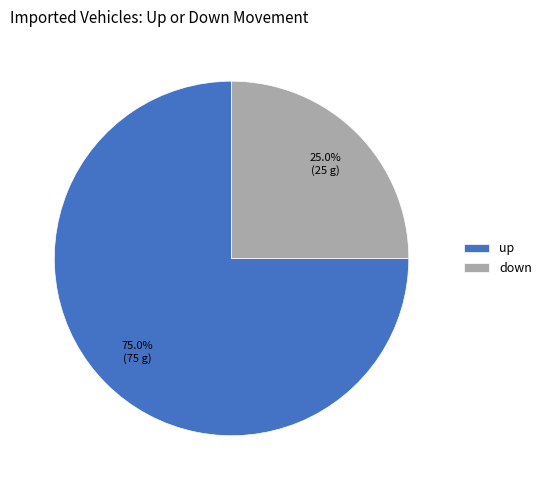

Which slice represents more than half of the pie?

up